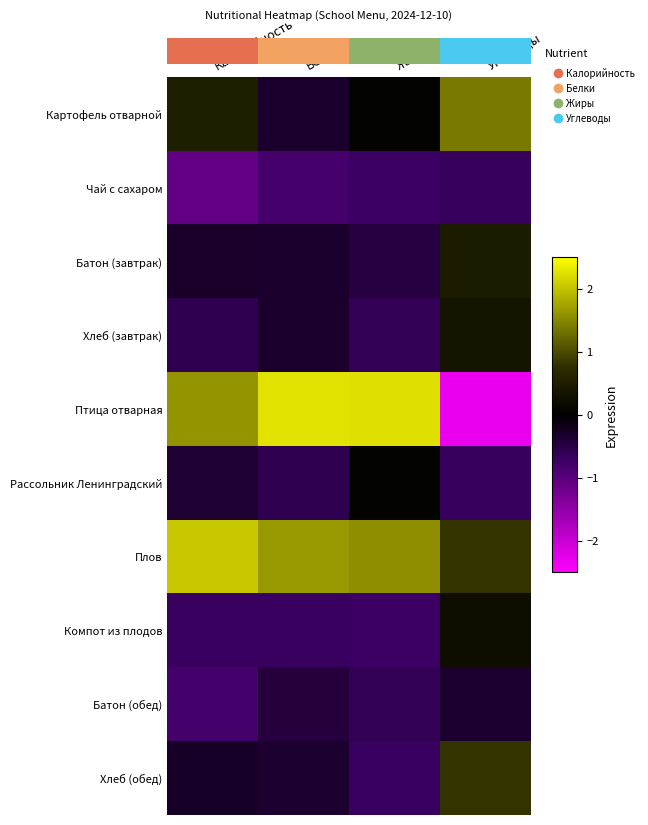

What is the minimum value shown in the chart?

-2.3